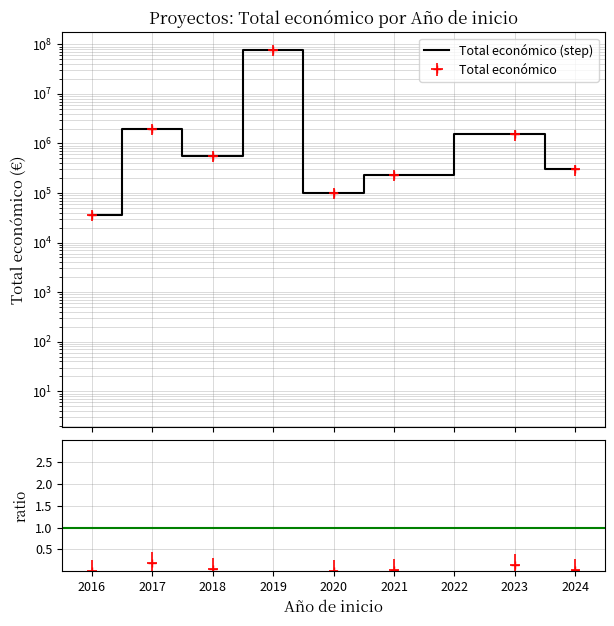

Which has a higher value, 2024 or 2023?

2023